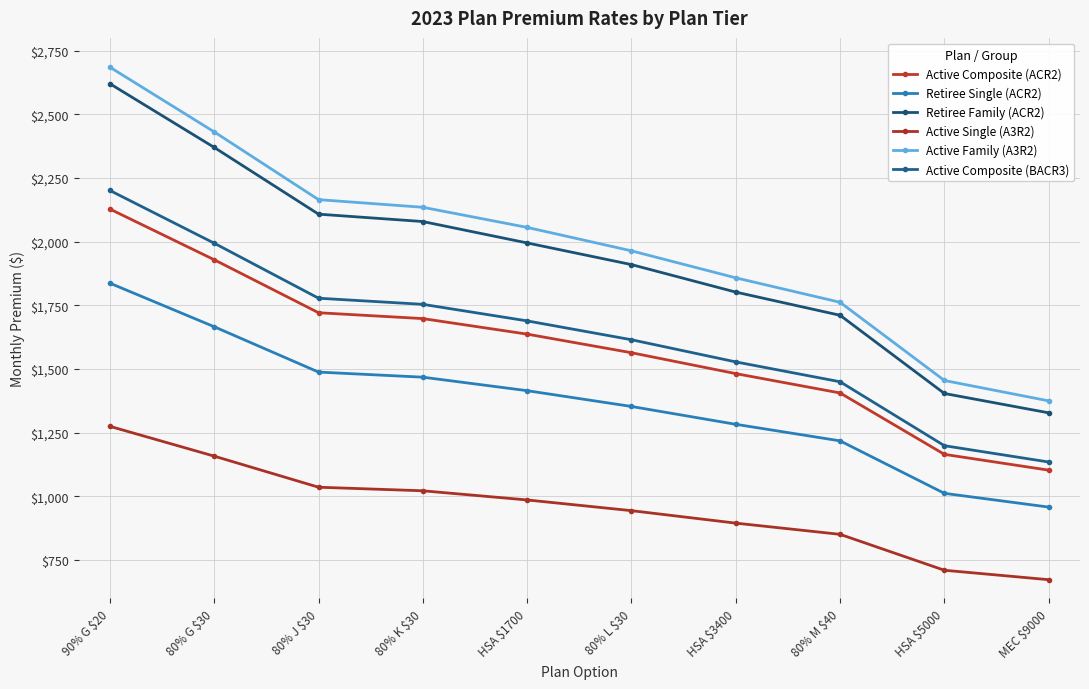

Count the number of categories in the chart.

10